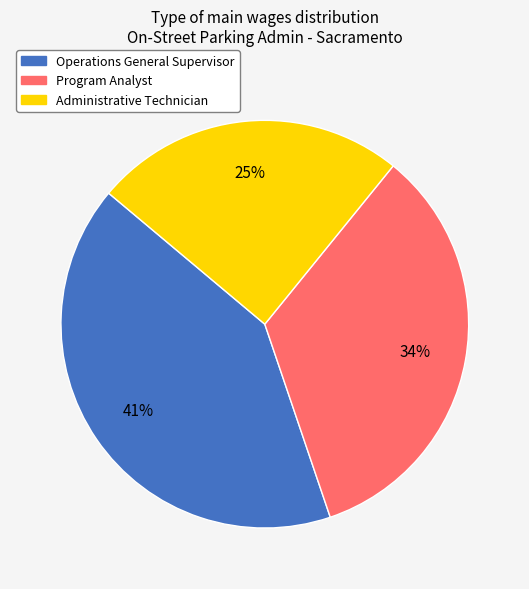

To the nearest percent, what is the average slice percentage?

33%